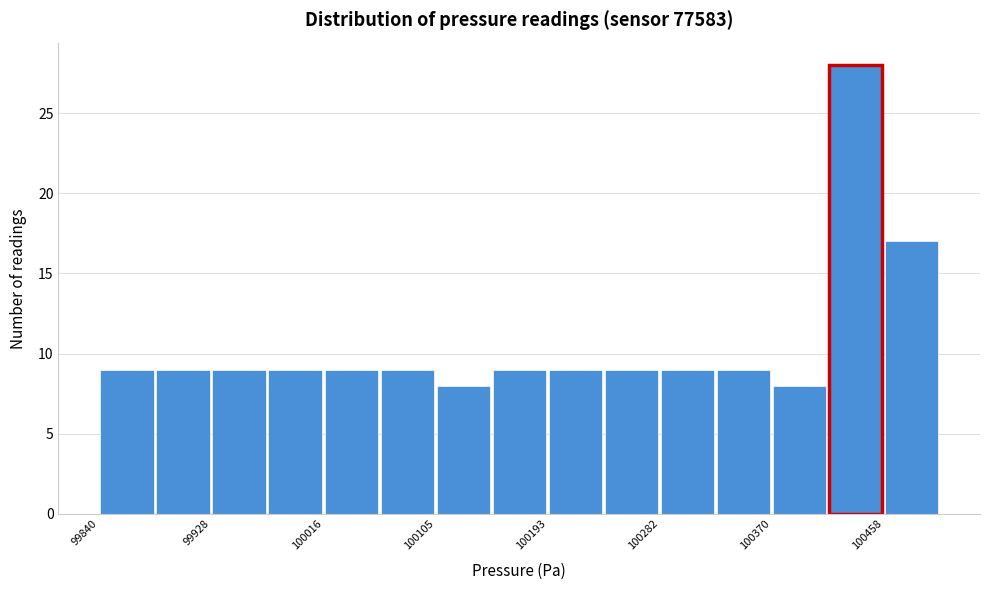

Over which range of the x-axis is the bar tallest?

100410 to 100460